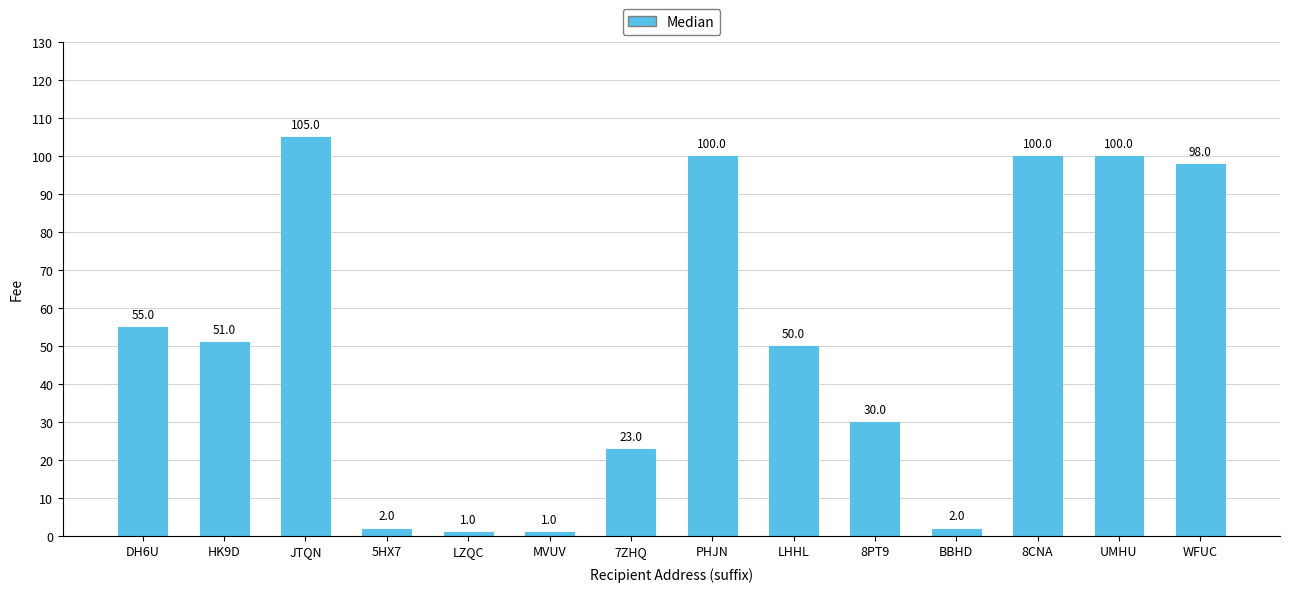

What is the difference between the maximum and minimum values?

104